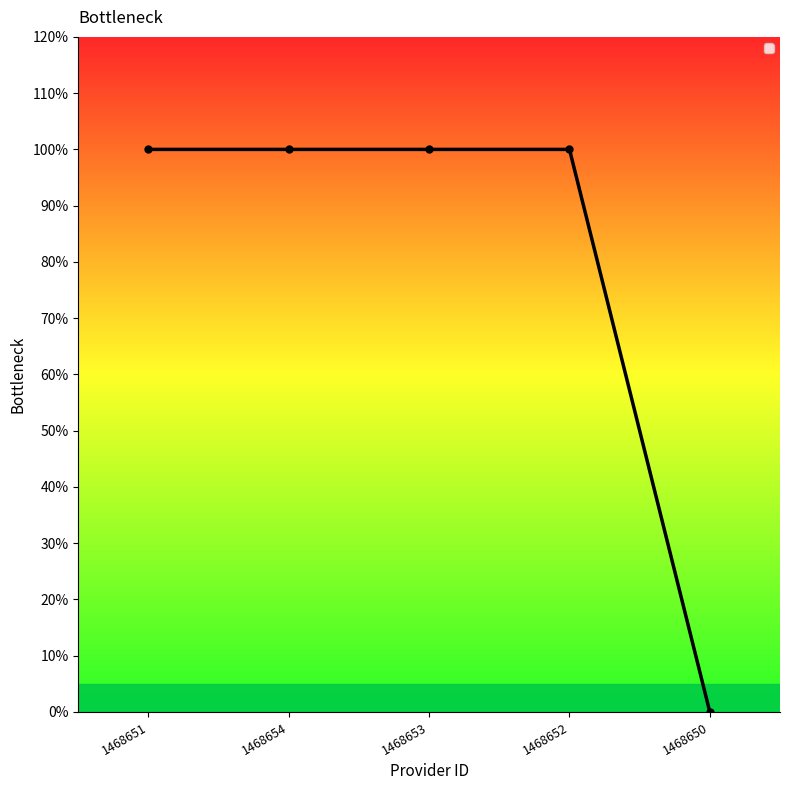

Is this an area chart (filled region under the line)?

No